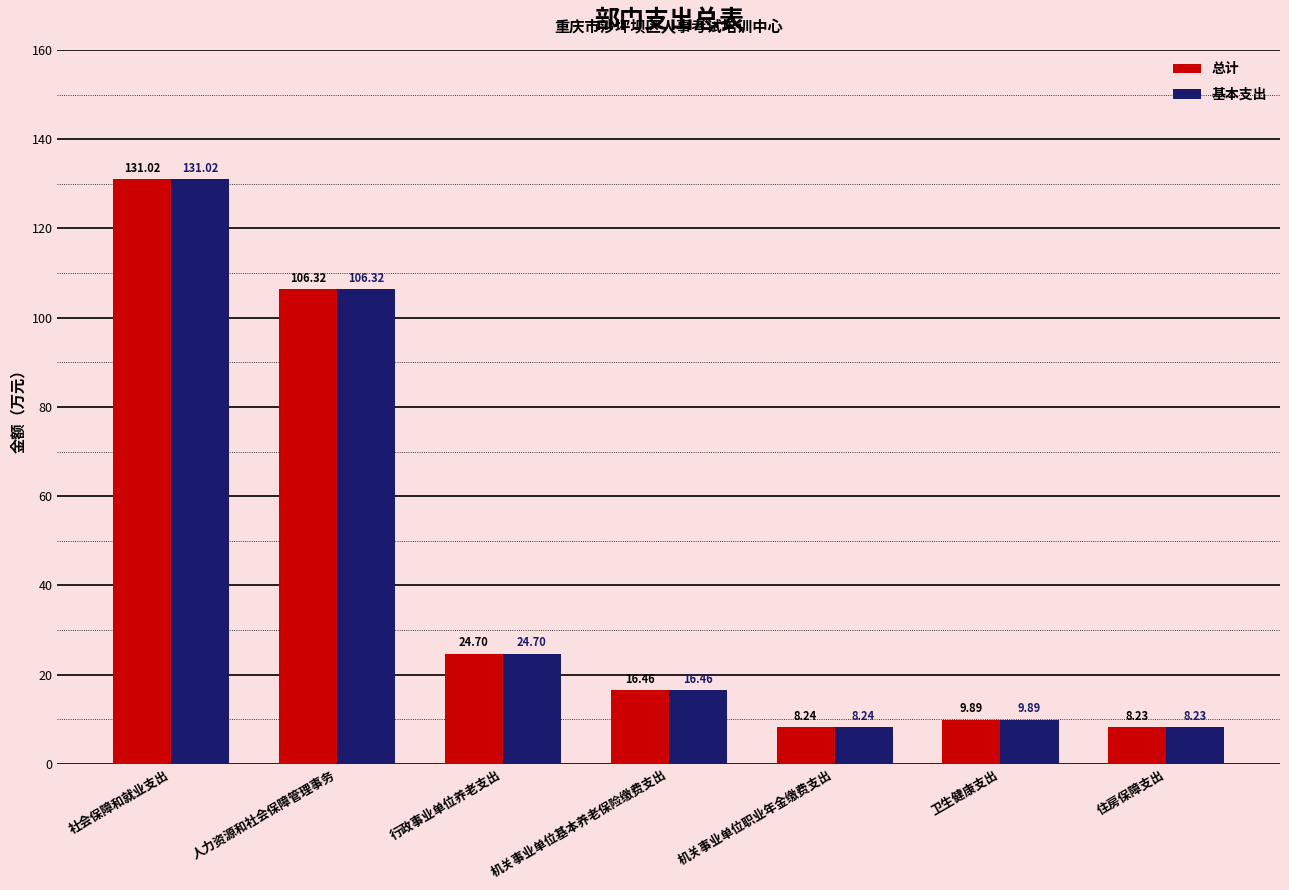

True or false: 基本支出 has a value of 2.9 at 住房保障支出.

False